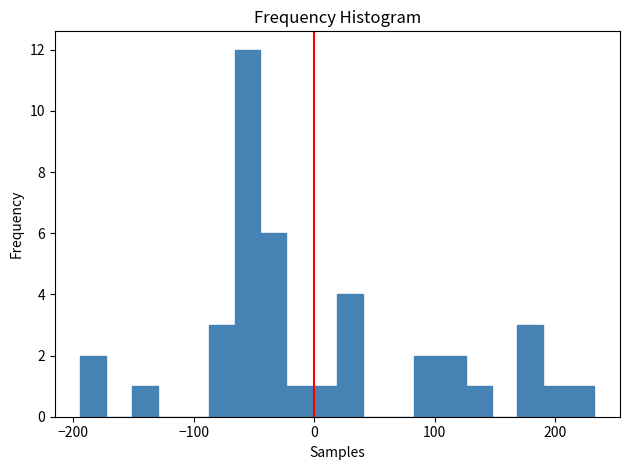

Read against the x-axis, roughly where is the centre of the tallest bar?

-60